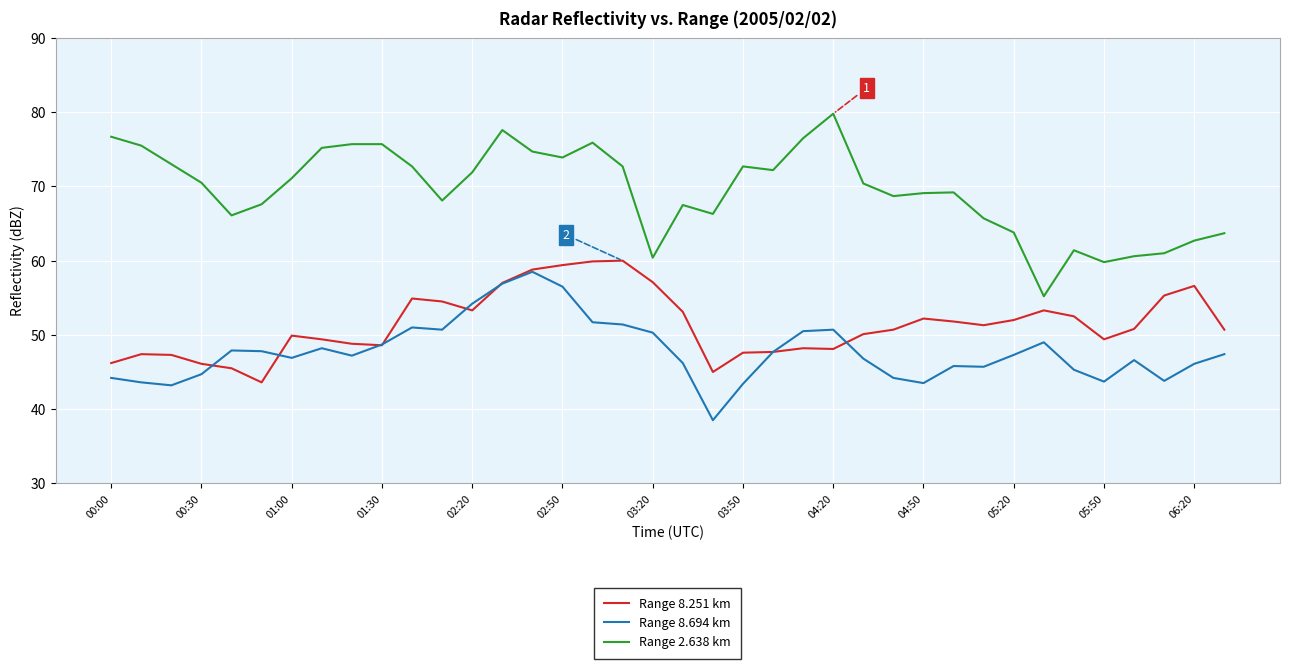

List the series in order of their overall mean, lowest first.

Range 8.694 km, Range 8.251 km, Range 2.638 km